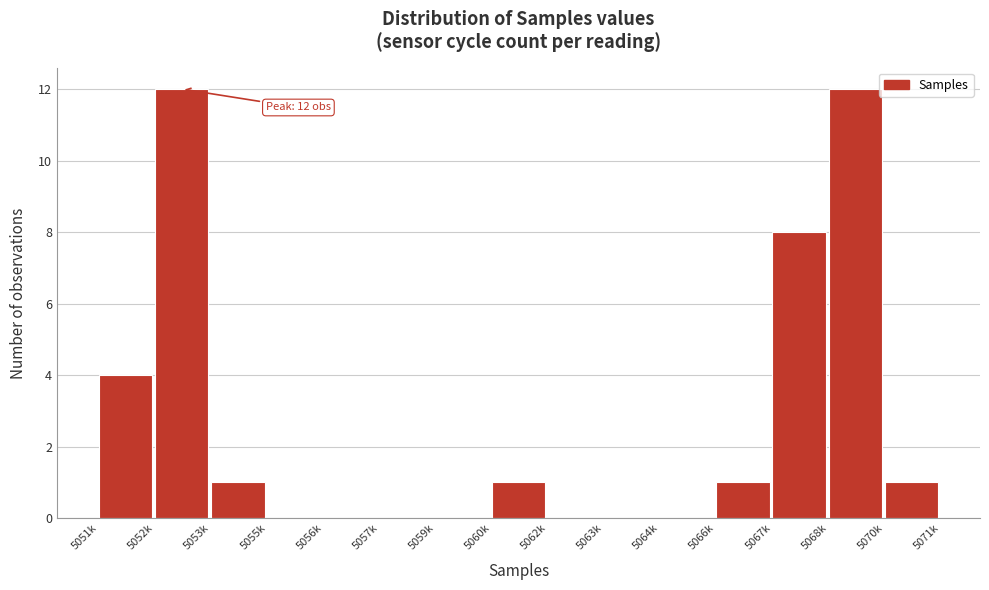

Reading right to left, list all the values displayed in this chart.

5070k=1	5068k=12	5067k=8	5066k=1	5064k=0	5063k=0	5062k=0	5060k=1	5059k=0	5057k=0	5056k=0	5055k=0	5053k=1	5052k=12	5051k=4